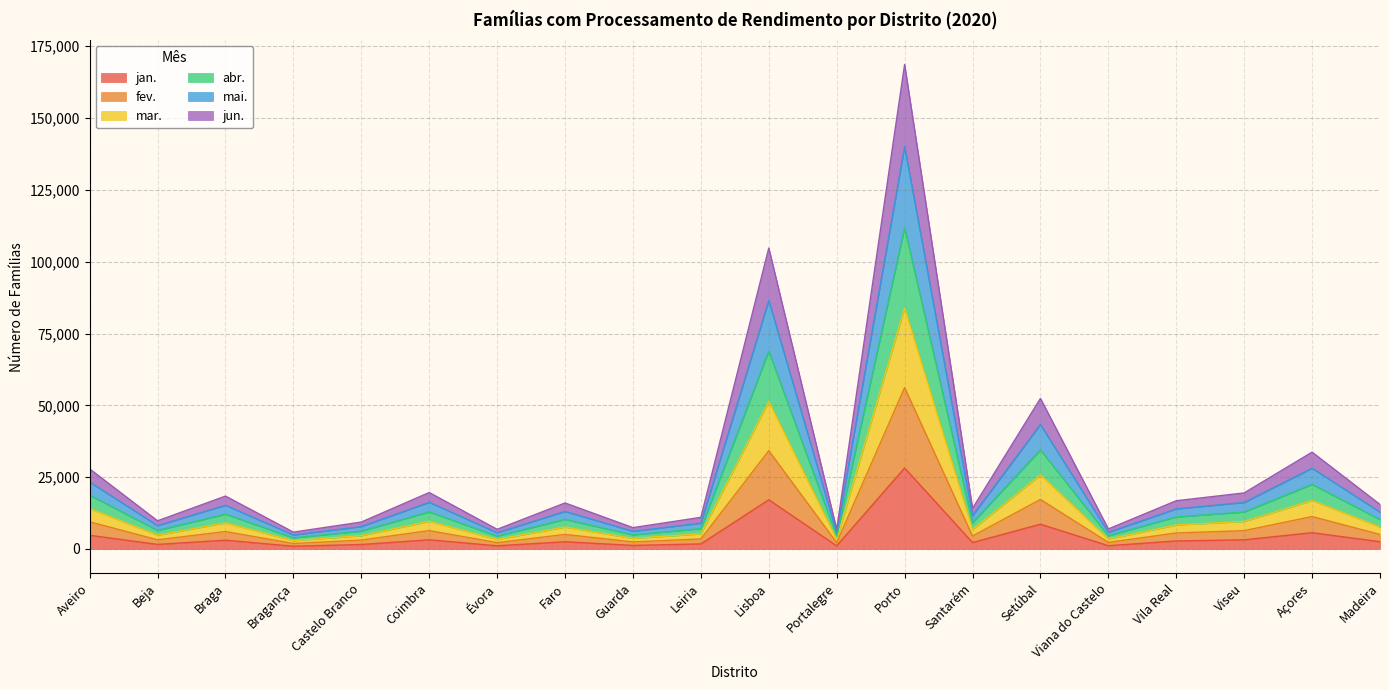

Which category has the highest value in the jan. series?

Porto